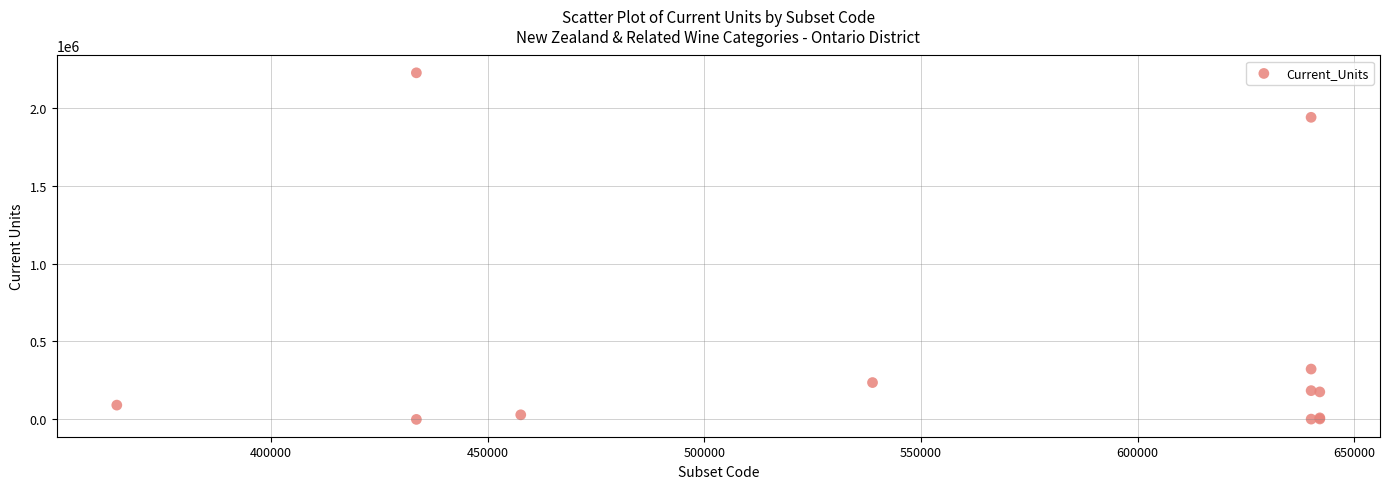

What Y value in the scatter plot is closest to 1112149?

323069